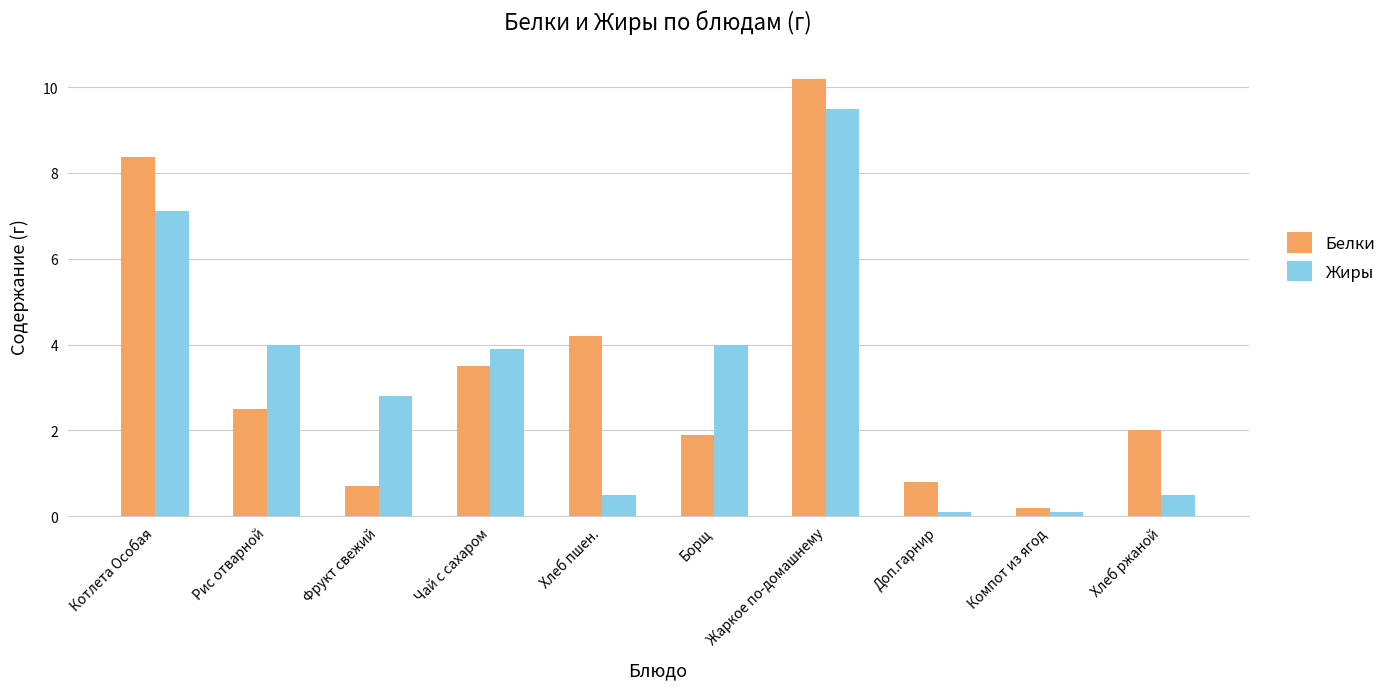

What is the label of the 7th bar from the left?

Жаркое по-домашнему